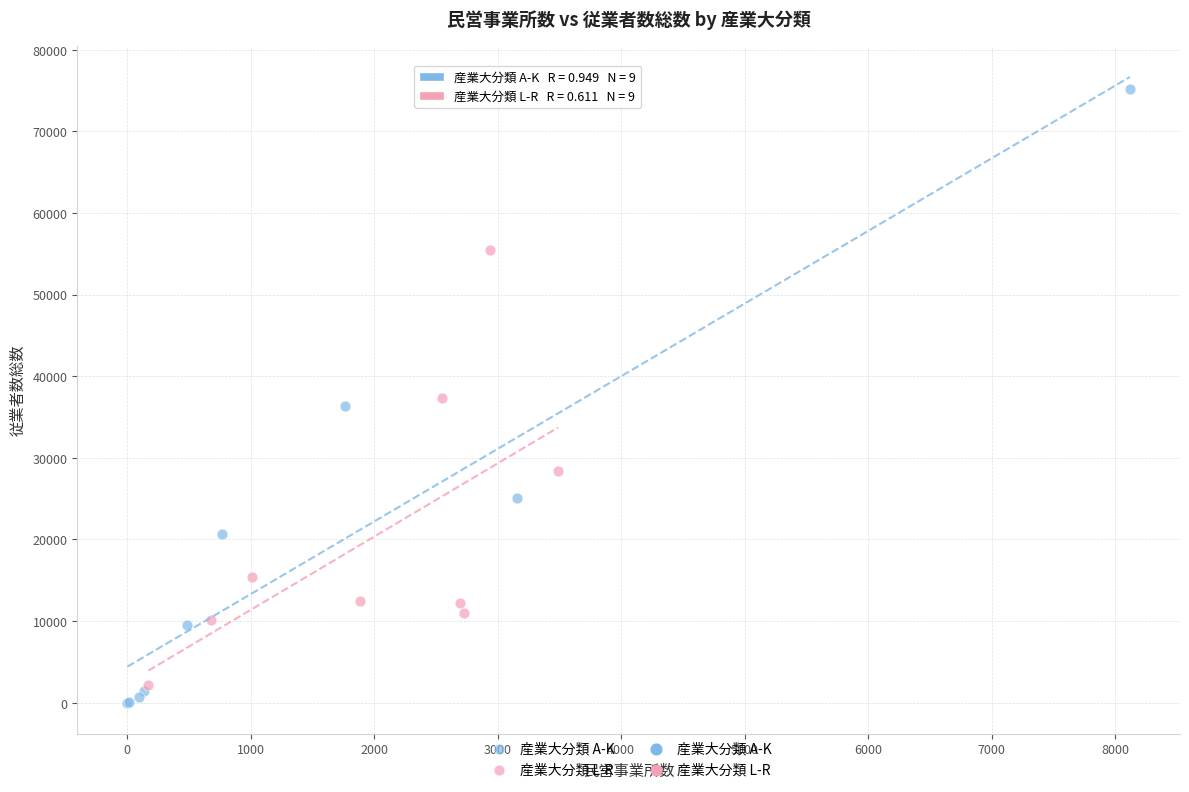

Which series has the widest spread of Y values?

産業大分類 A-K